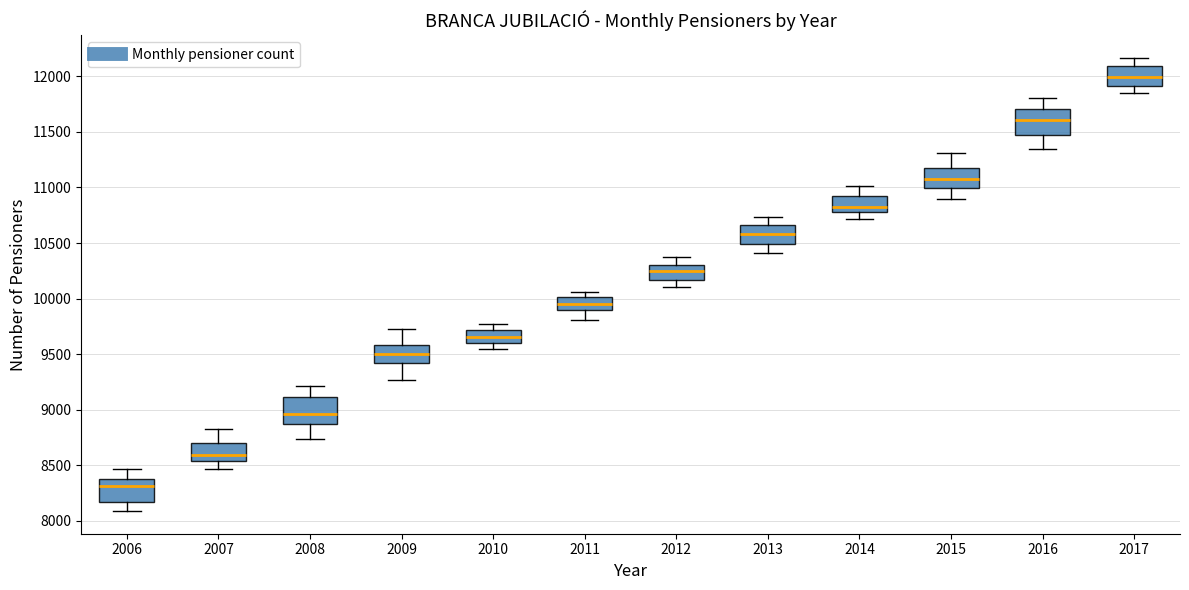

Where is the lower edge of the box at x = 2010 on the y-axis? The values are not printed on the chart, so give them approximately, as read against the axis.

9600